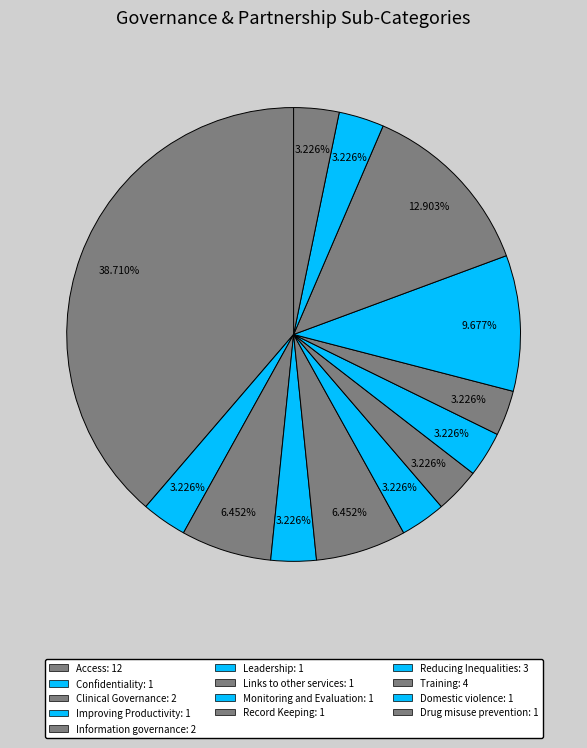

Count the number of slices in the pie.

13